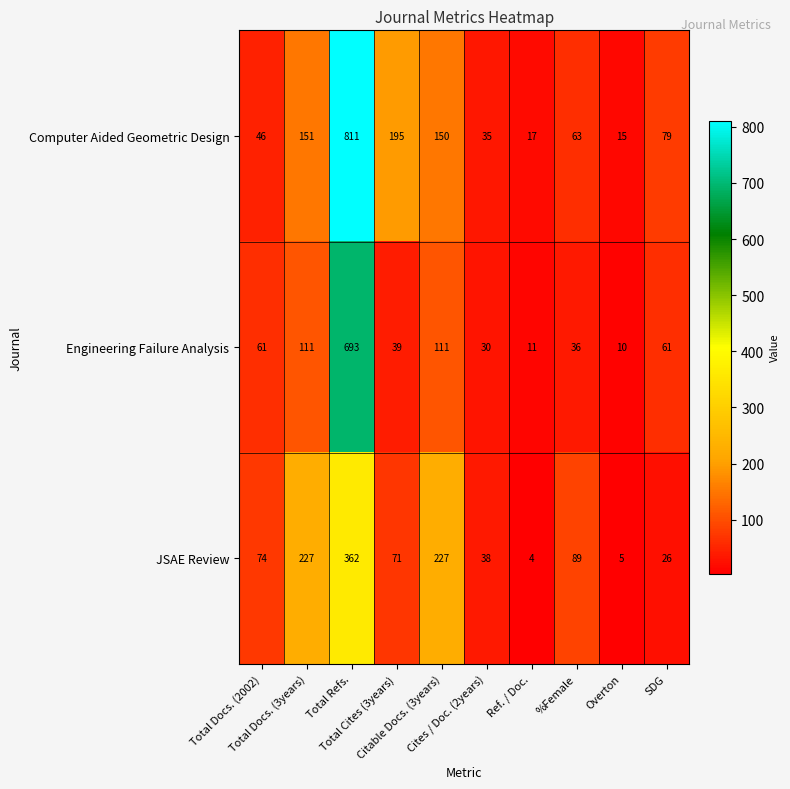

What is the sum of all Engineering Failure Analysis values?

1163